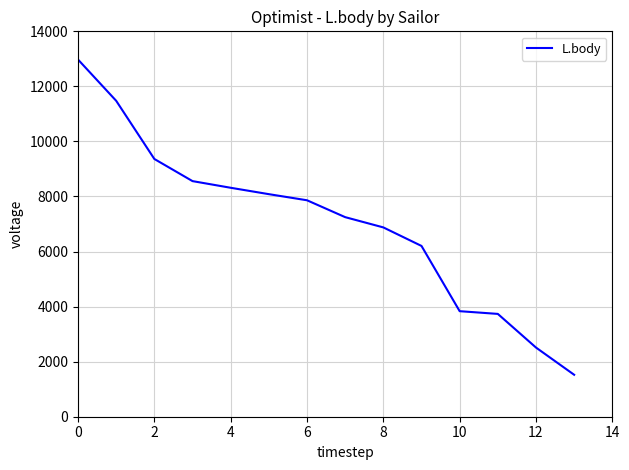

What is the difference between the maximum and minimum values?

11451